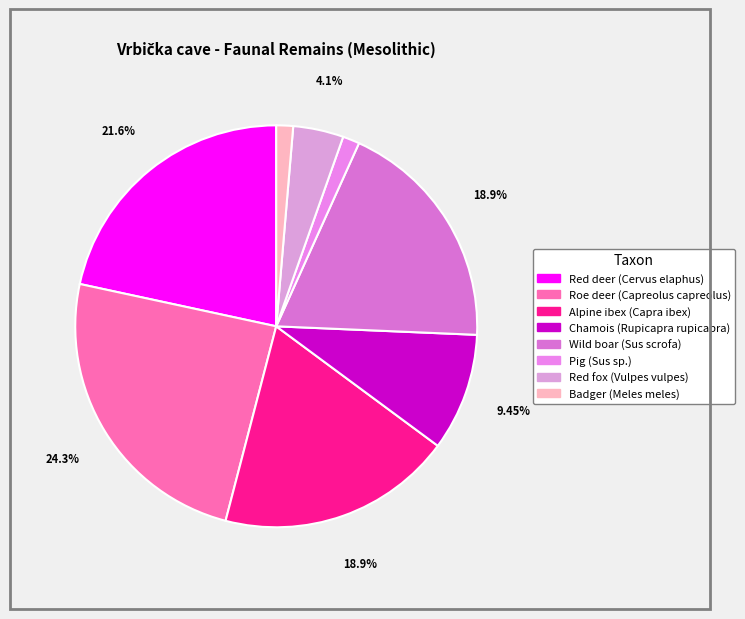

What is the largest slice in the pie chart?

Roe deer (Capreolus capreolus)